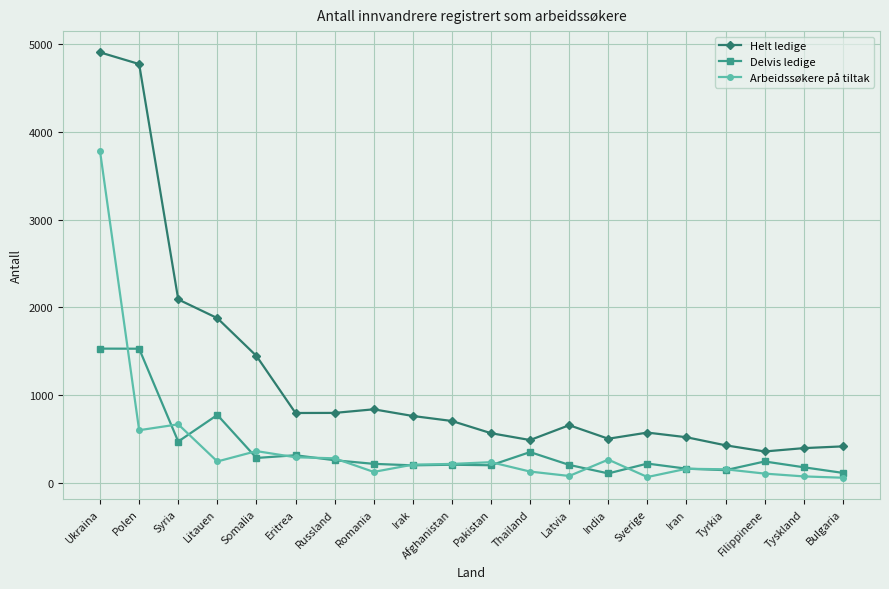

How many values in the Delvis ledige series are below 221?

10